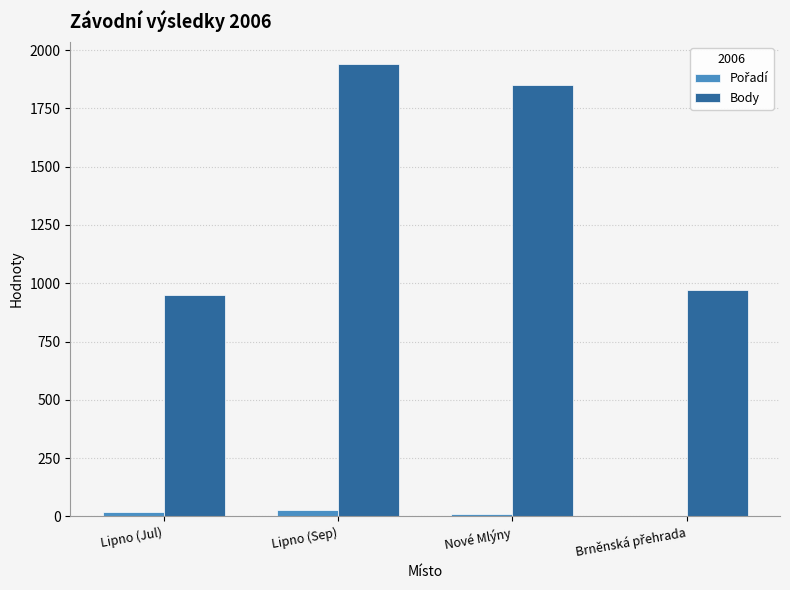

Is it true that Body equals 555 at Lipno (Jul)?

False